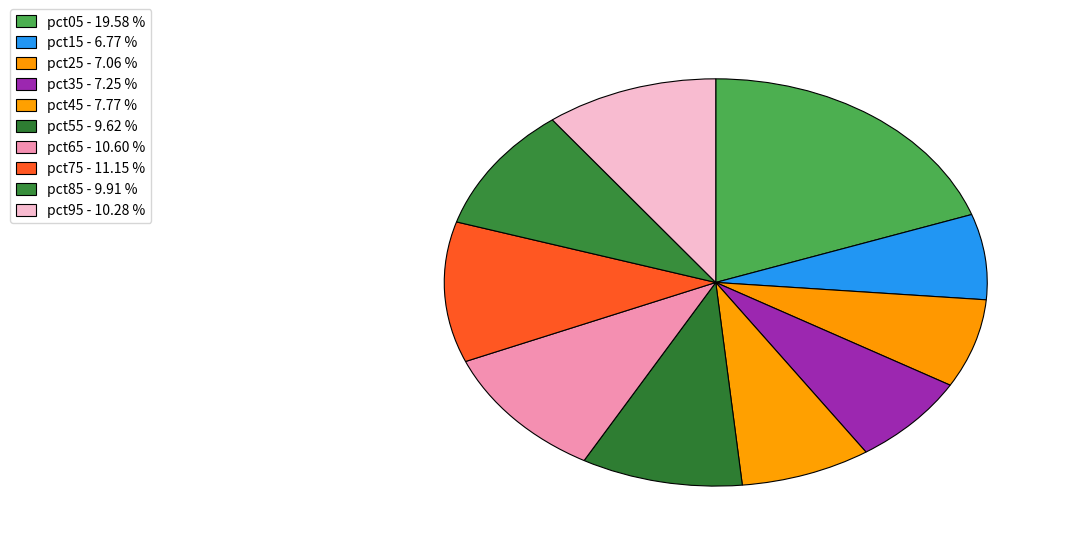

What is the largest slice in the pie chart?

pct05